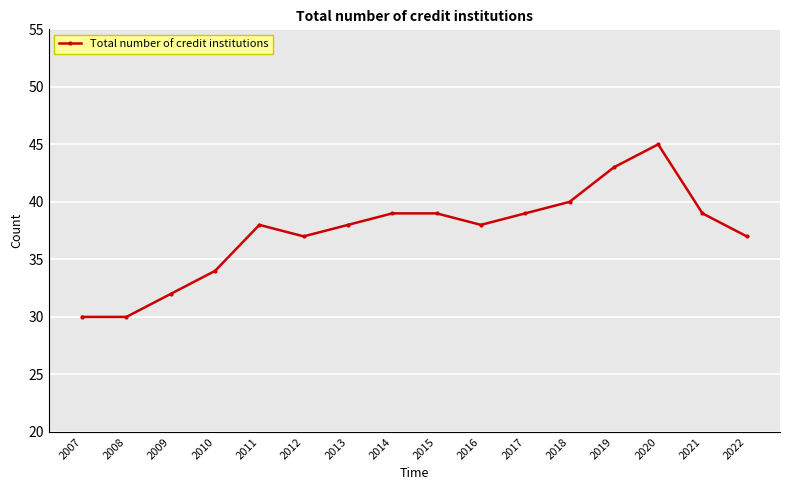

The chart shows a value of 63 at 2019. True or false?

False